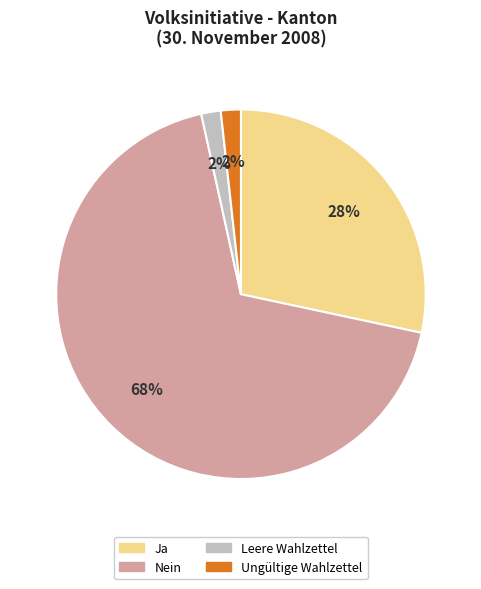

To the nearest percent, what percentage of the pie is Leere Wahlzettel?

2%